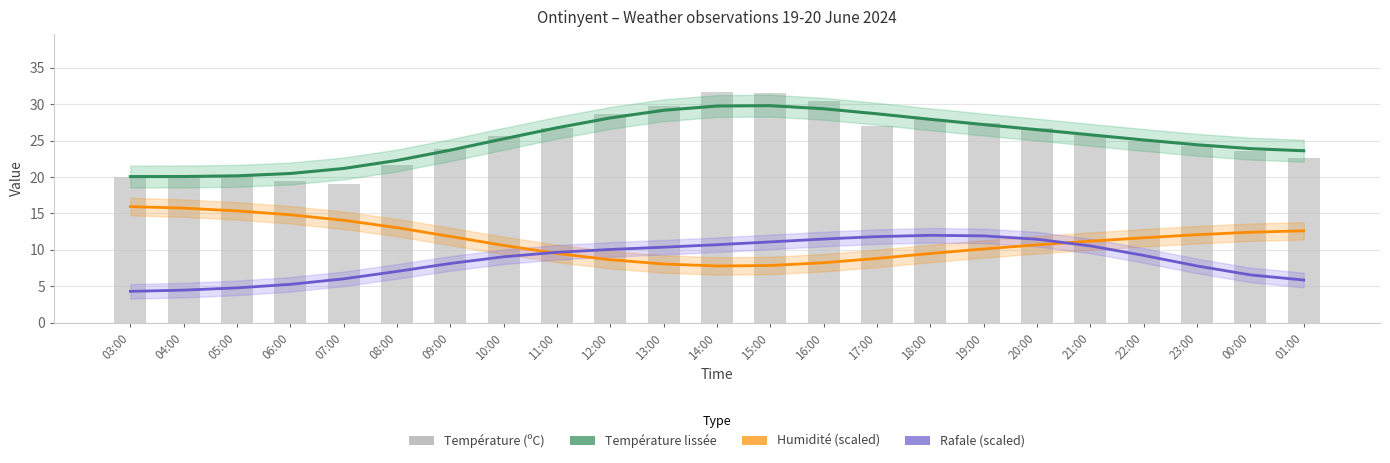

Where is Température lissée nearest to the value 24?

00:00